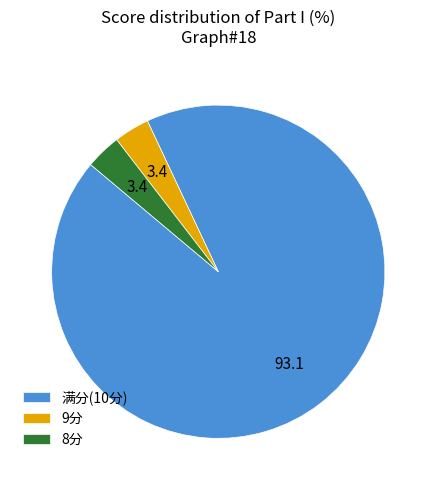

Does 9分 represent more than half of the total?

No